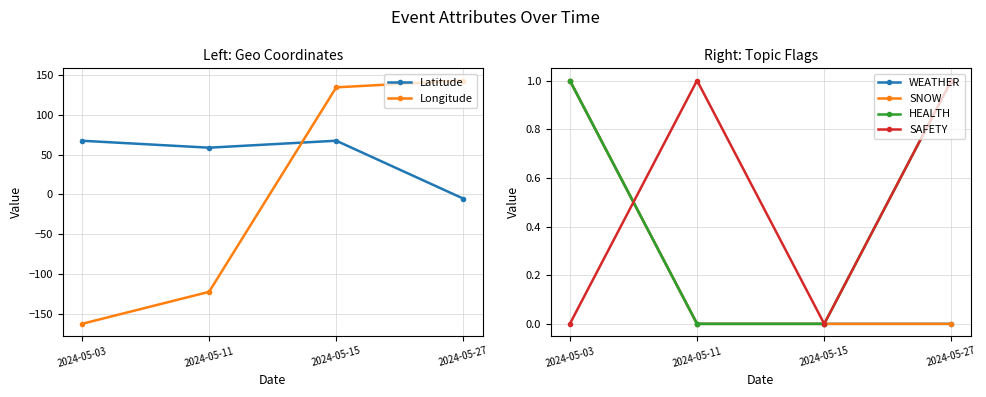

What is the maximum value shown in the chart?

143.4